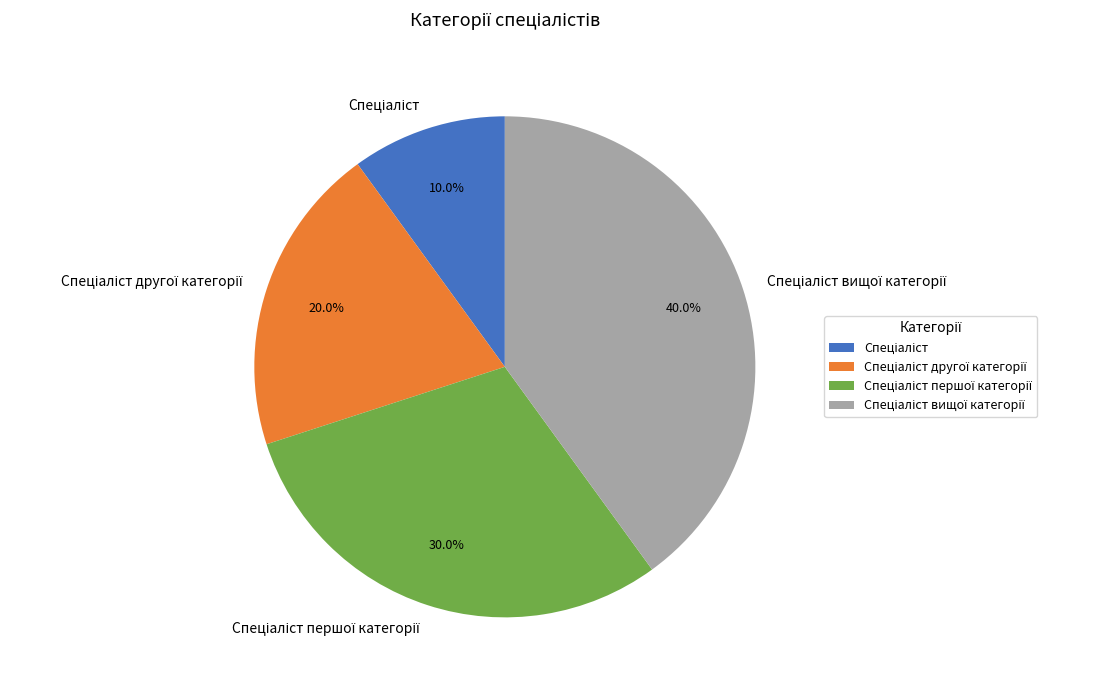

Is there any slice that represents more than half of the pie?

No